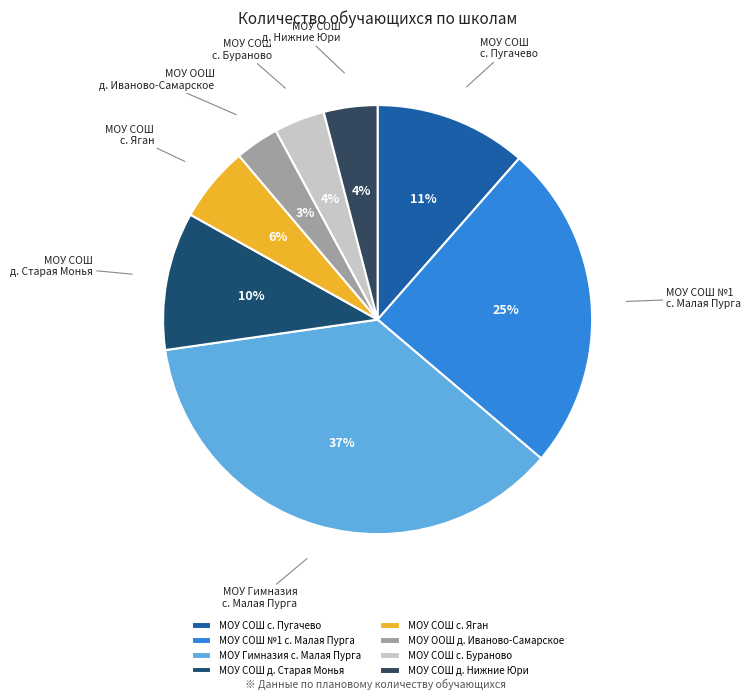

Which has a higher value, МОУ СОШ с. Пугачево or МОУ Гимназия с. Малая Пурга?

МОУ Гимназия с. Малая Пурга